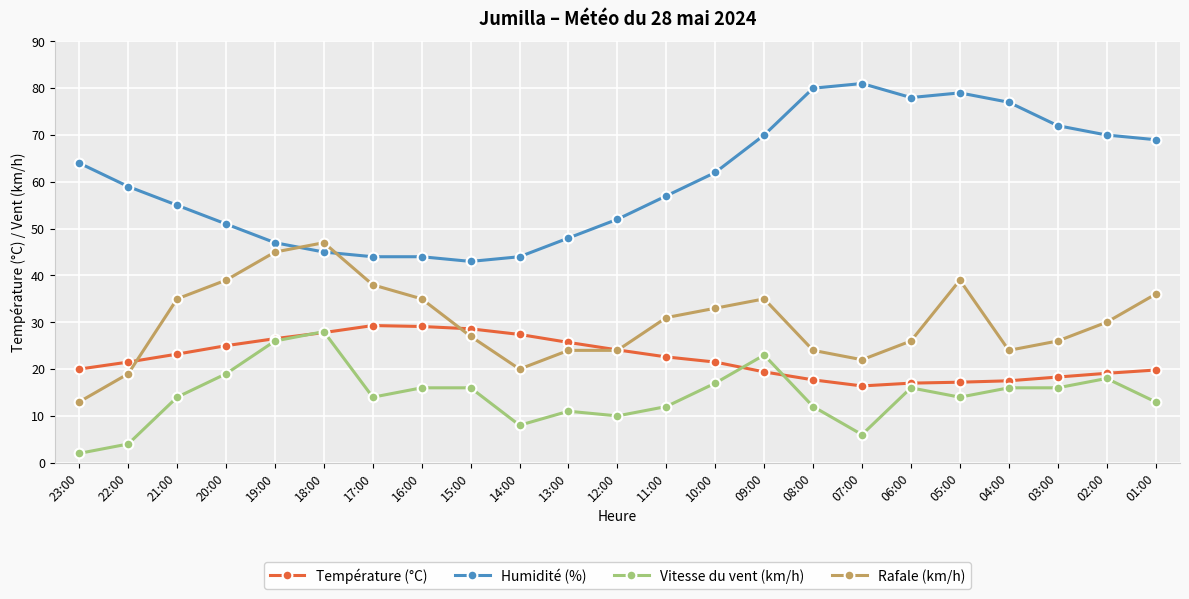

Read the Rafale (km/h) value at 18:00.

47.0